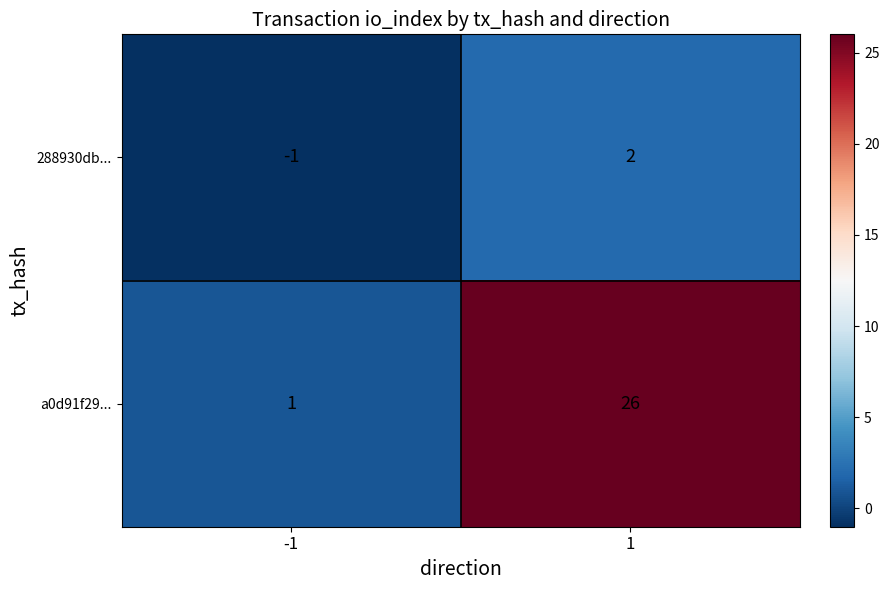

Rank the series by their maximum value, from highest to lowest.

a0d91f29..., 288930db...